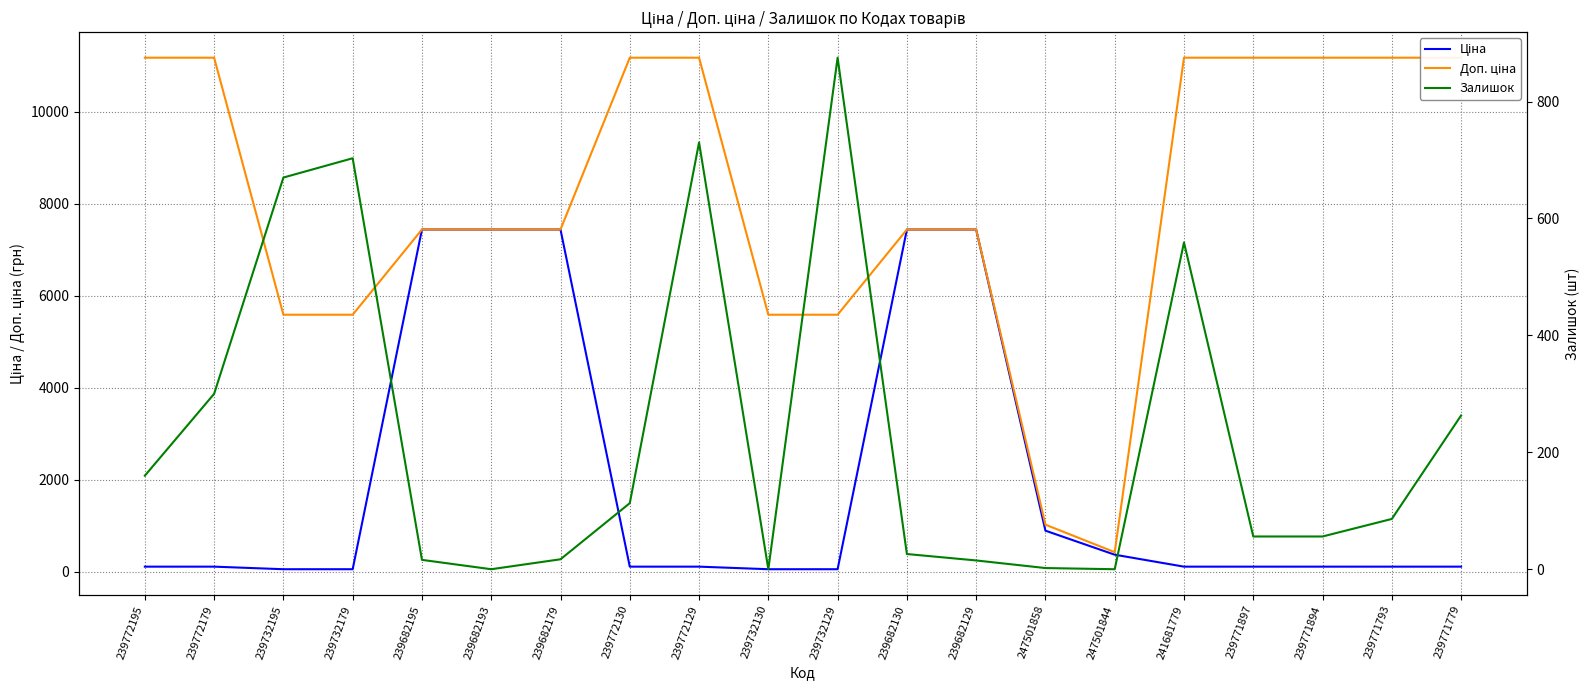

Is the value of Залишок at 247501858 greater than the value of Доп. ціна at 239771779?

No